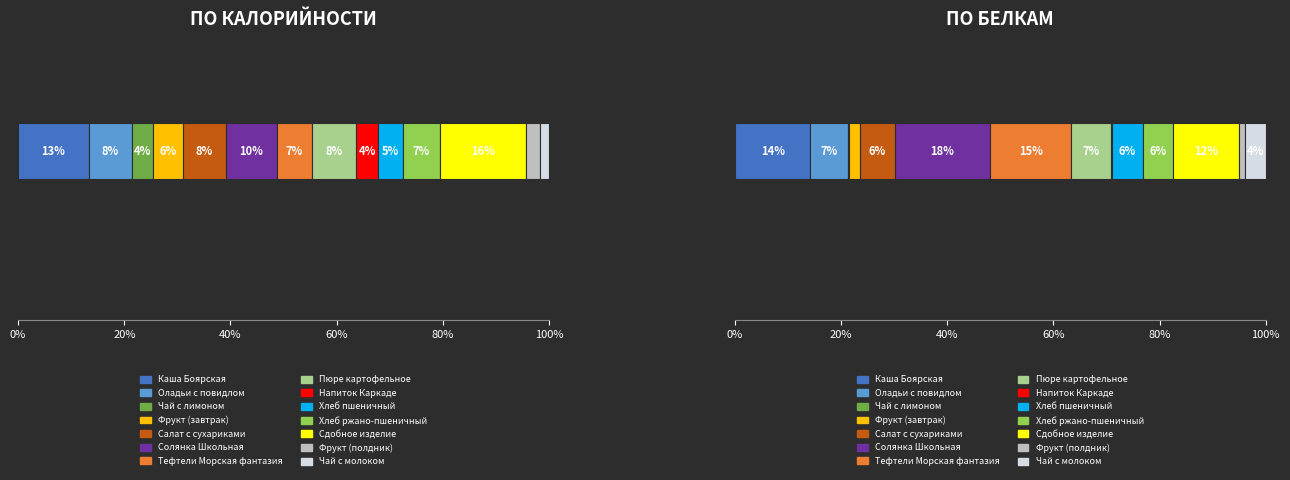

At which label does Калорийность reach its peak?

Сдобное изделие